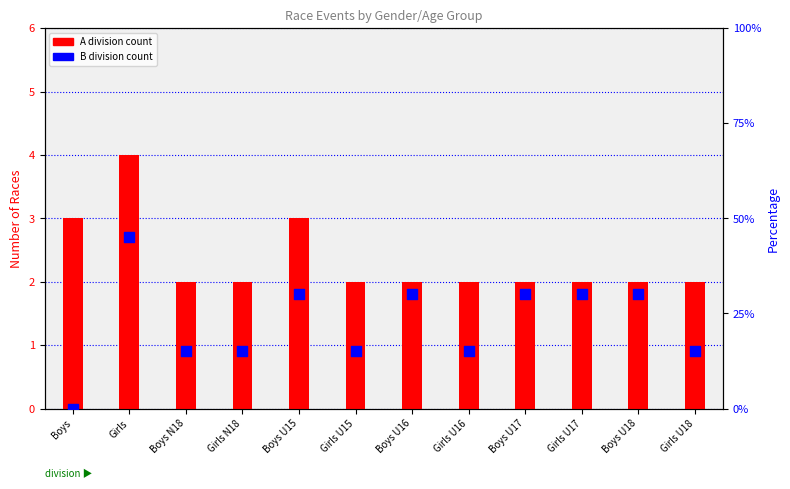

What are all the series names shown in the legend?

A division, B division